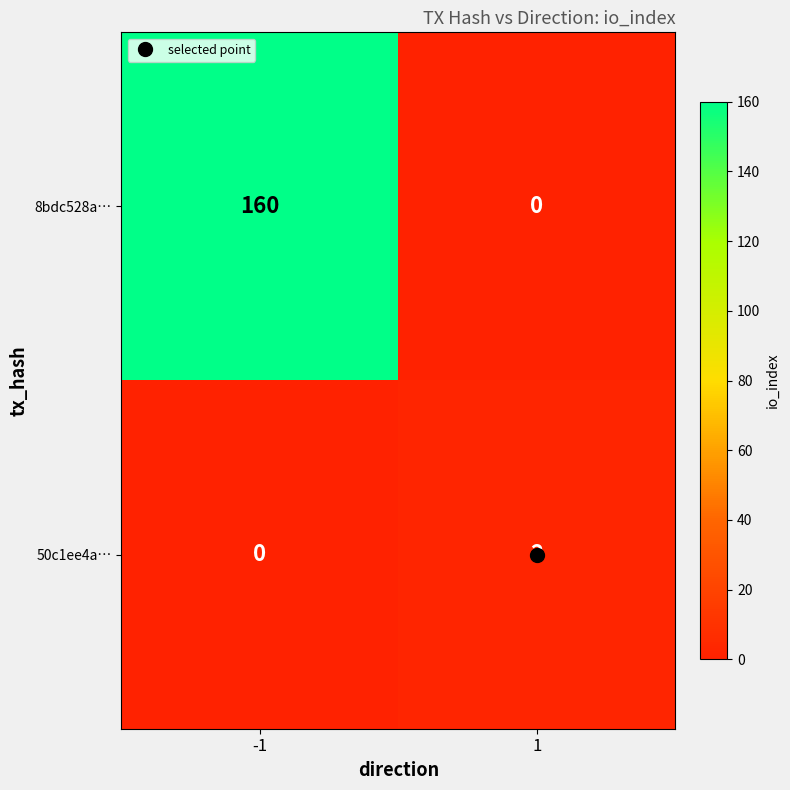

The value of 50c1ee4a… at -1 is 0. True or false?

True